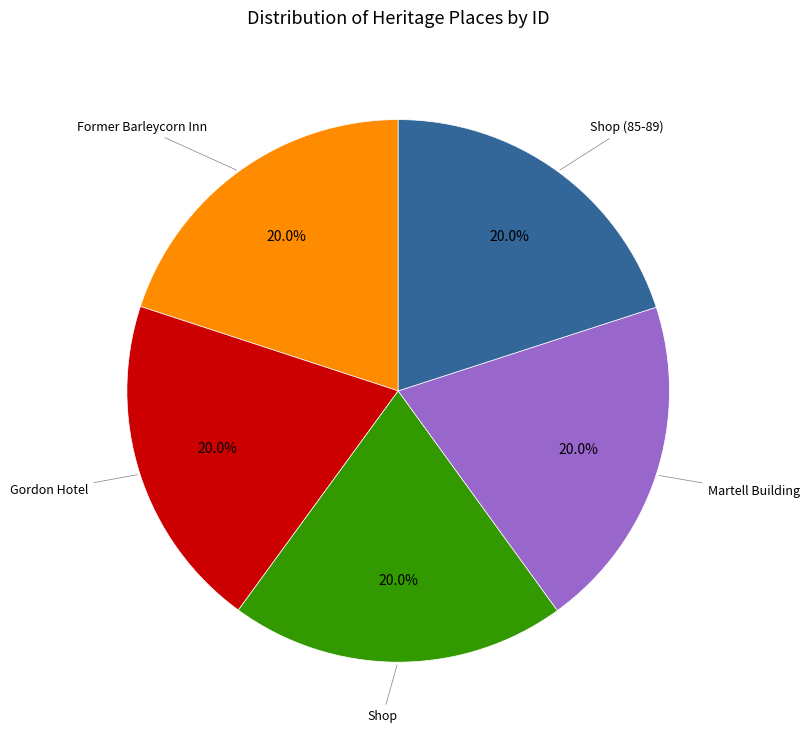

Is there a majority slice in this chart?

No